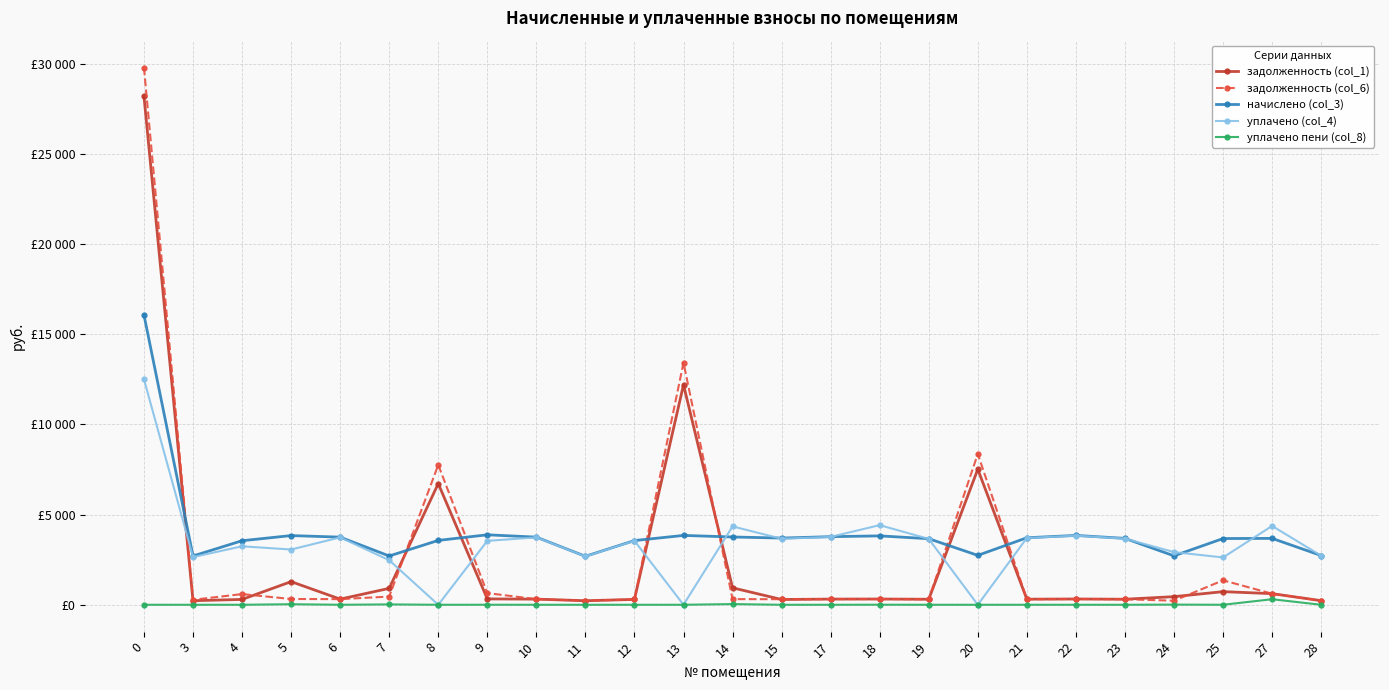

What are all the series names shown in the legend?

задолженность (col_1), задолженность (col_6), начислено (col_3), уплачено (col_4), уплачено пени (col_8)